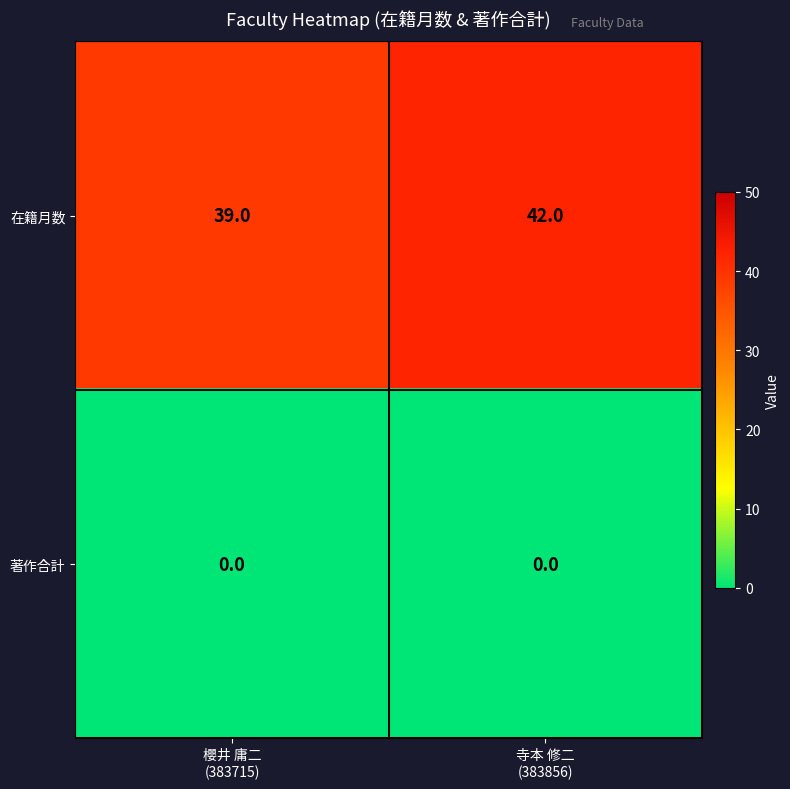

What is the greatest value displayed?

42